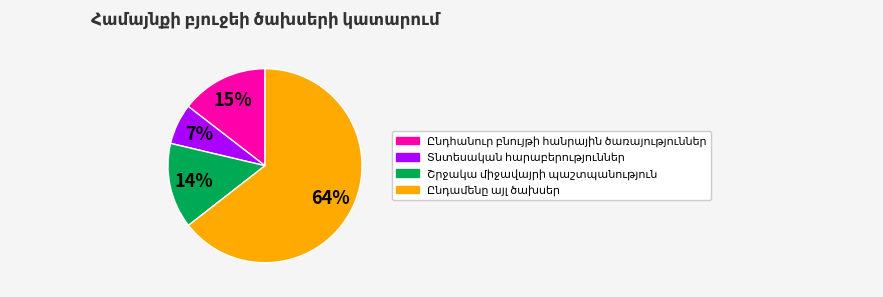

To the nearest percent, what is the average slice percentage?

25%